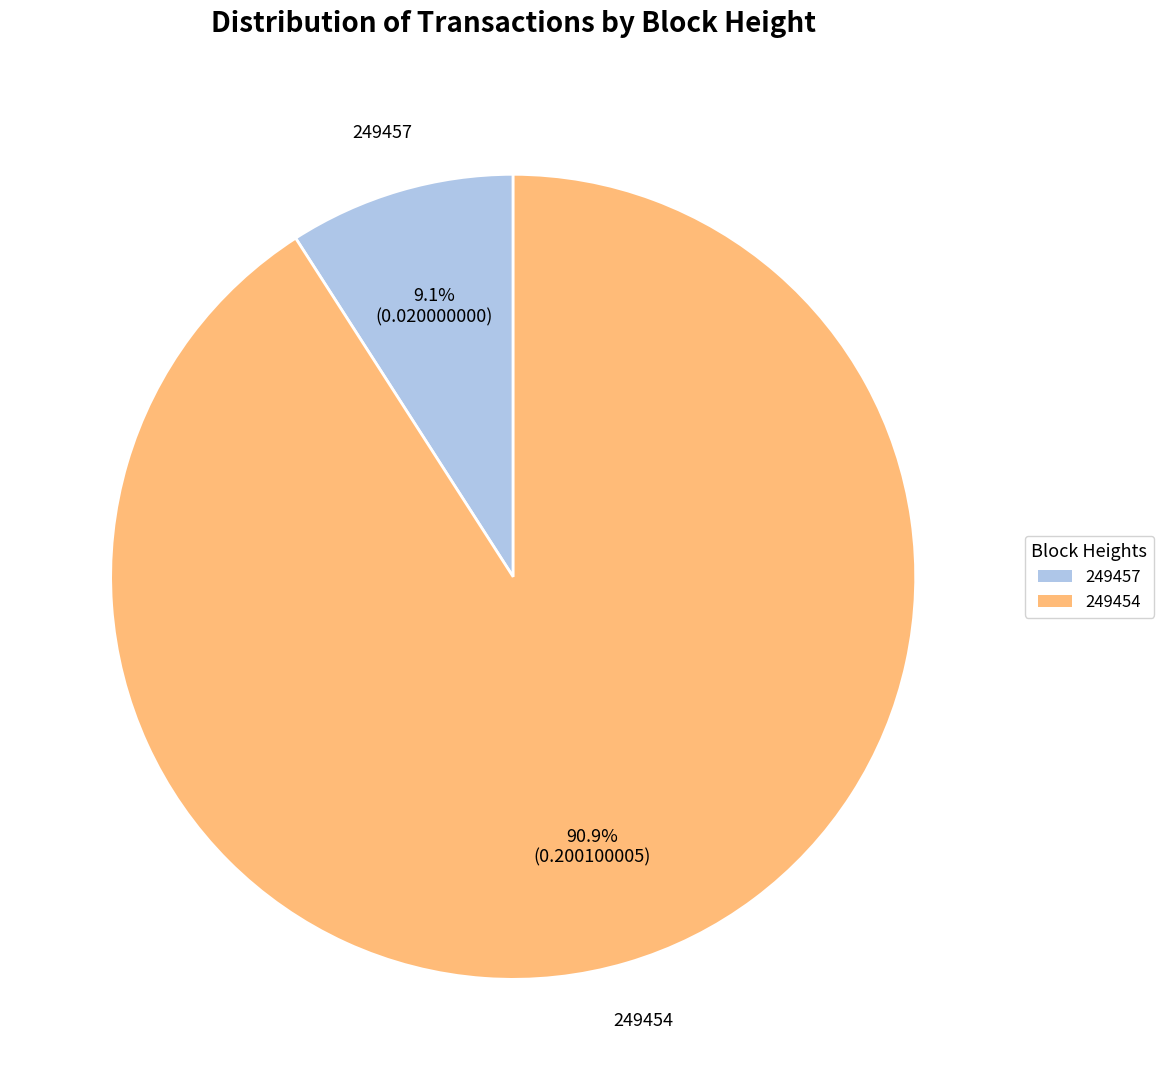

To the nearest percent, what is the difference between the 249457 and 249454 slice percentages?

82%